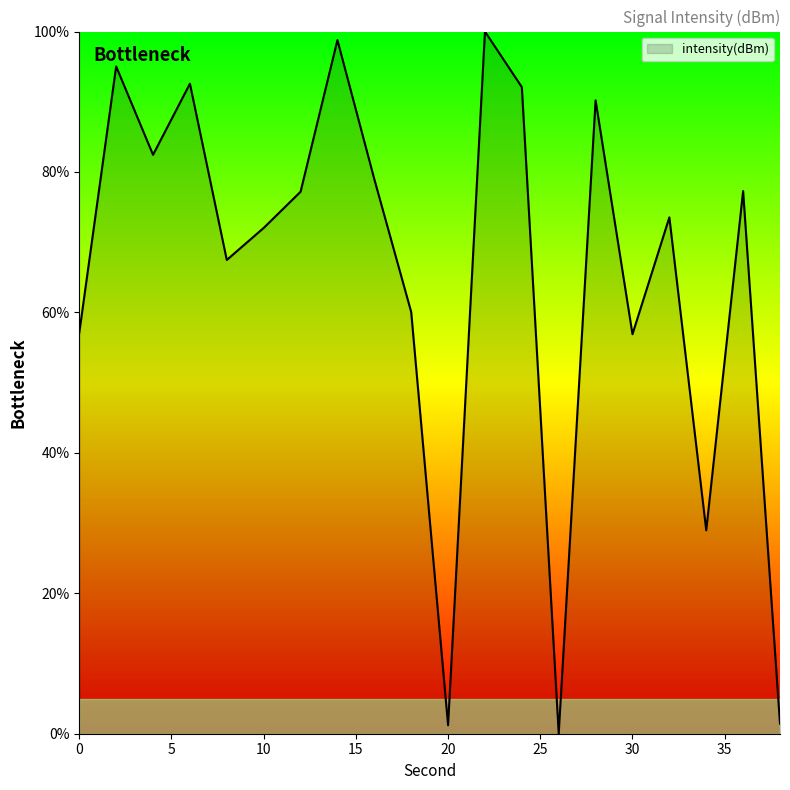

What is the difference between the maximum and minimum values?

100.0